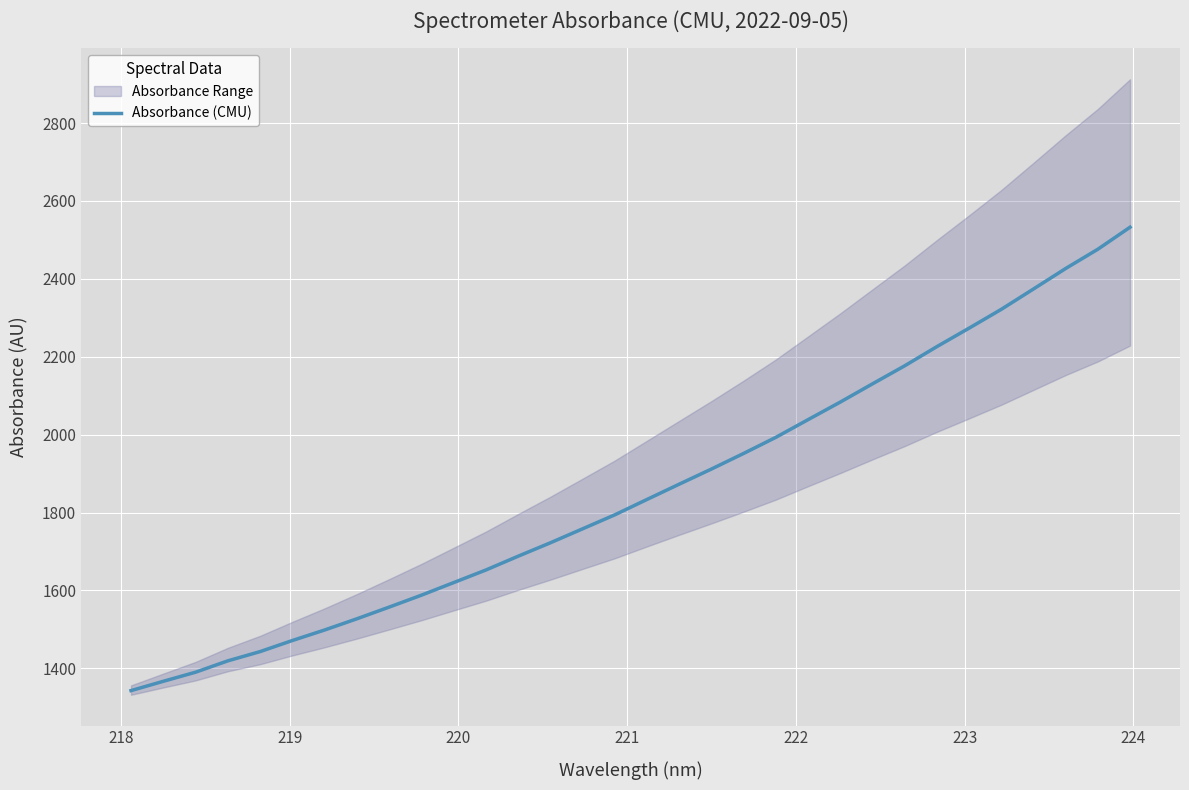

What is the sum of all values?

59459.6